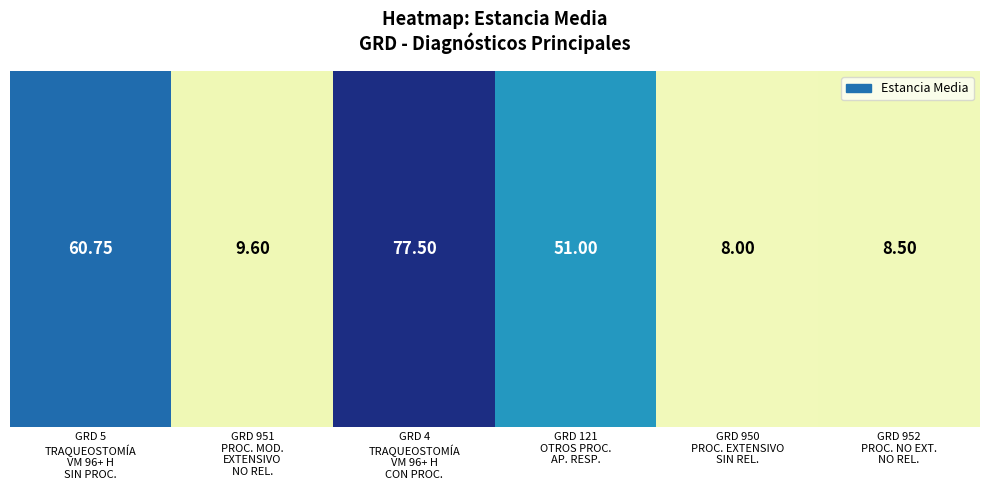

What is the sum of the values at GRD 952
PROC. NO EXT.
NO REL. and GRD 950
PROC. EXTENSIVO
SIN REL.?

16.5